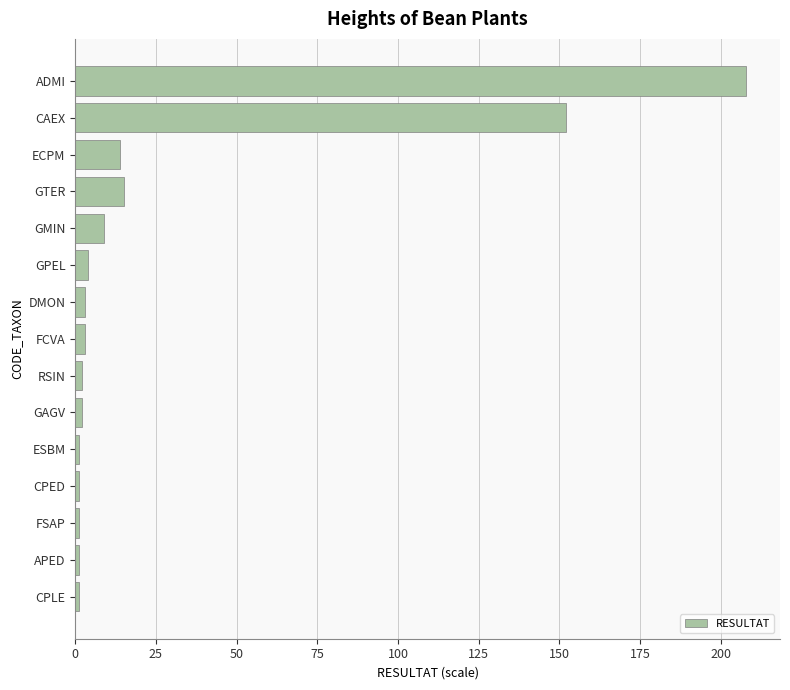

Which label corresponds to the largest value in the chart?

ADMI